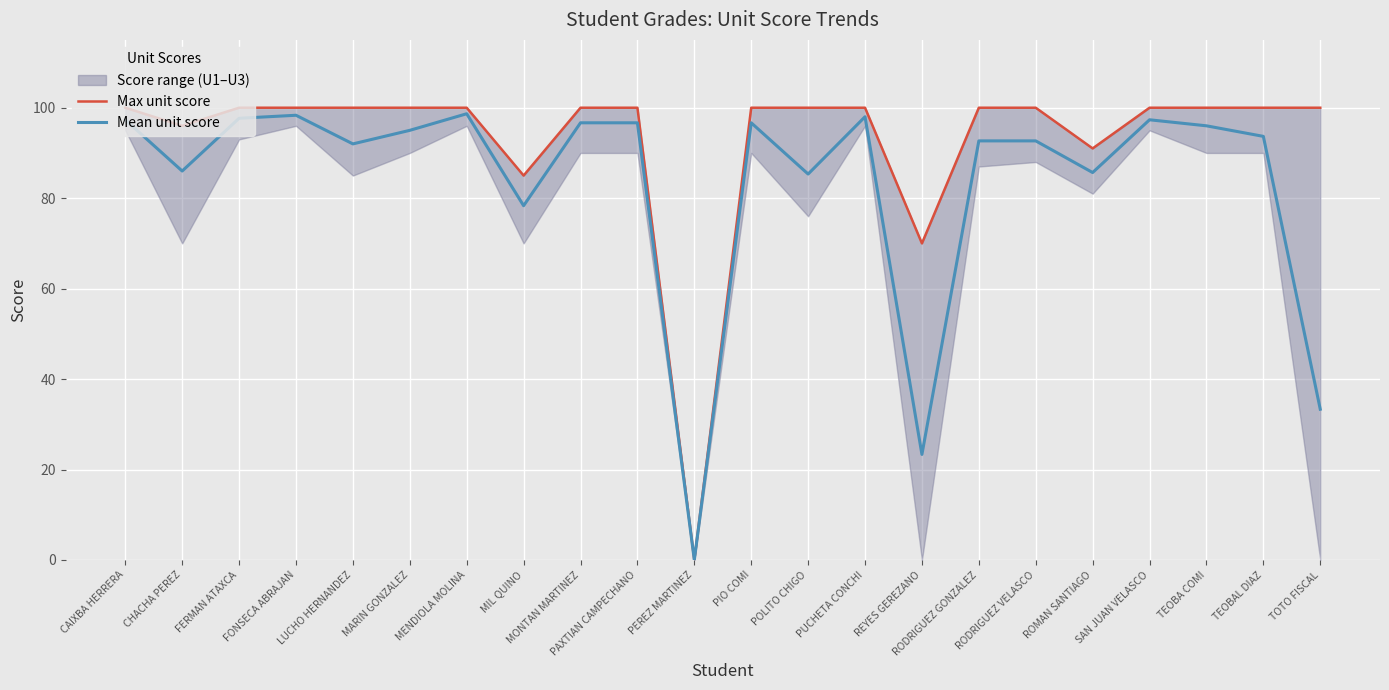

What is the highest value of the Mean unit score series?

98.7